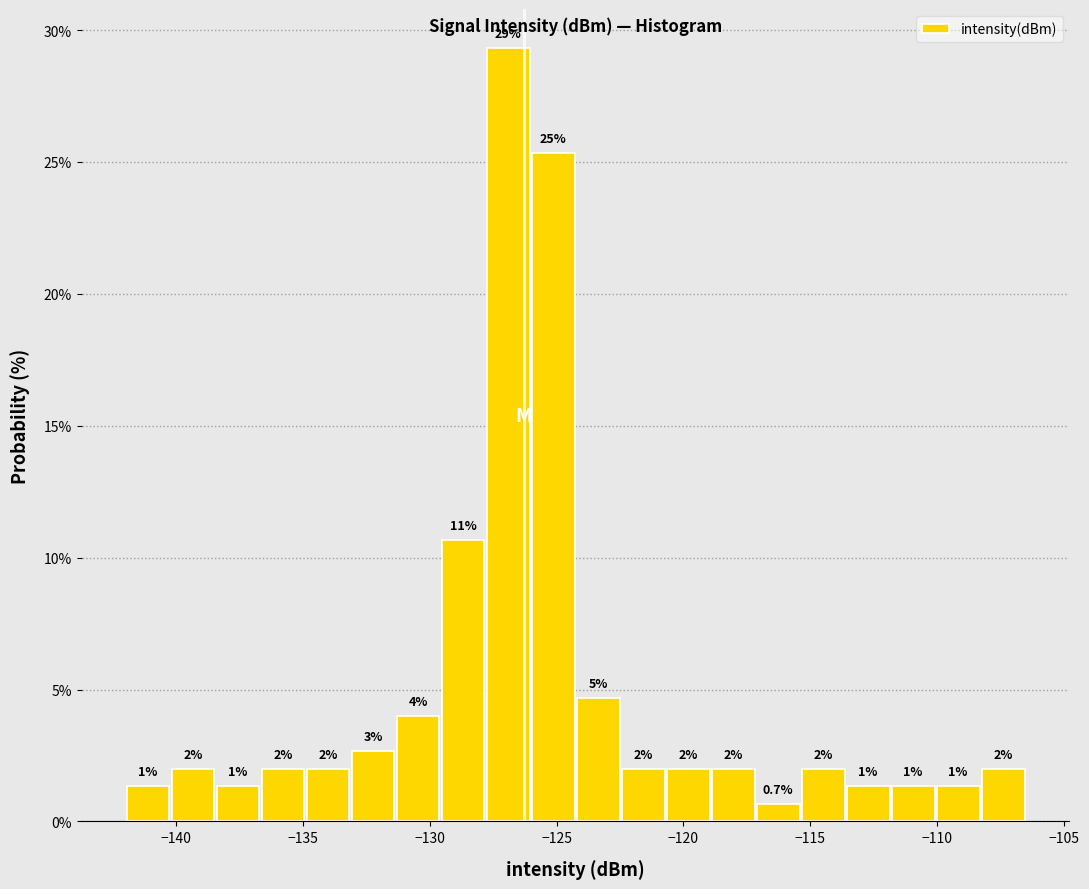

Around what value on the x-axis is the tallest bar? Give the approximate position of its centre, as read against the axis.

-127.0